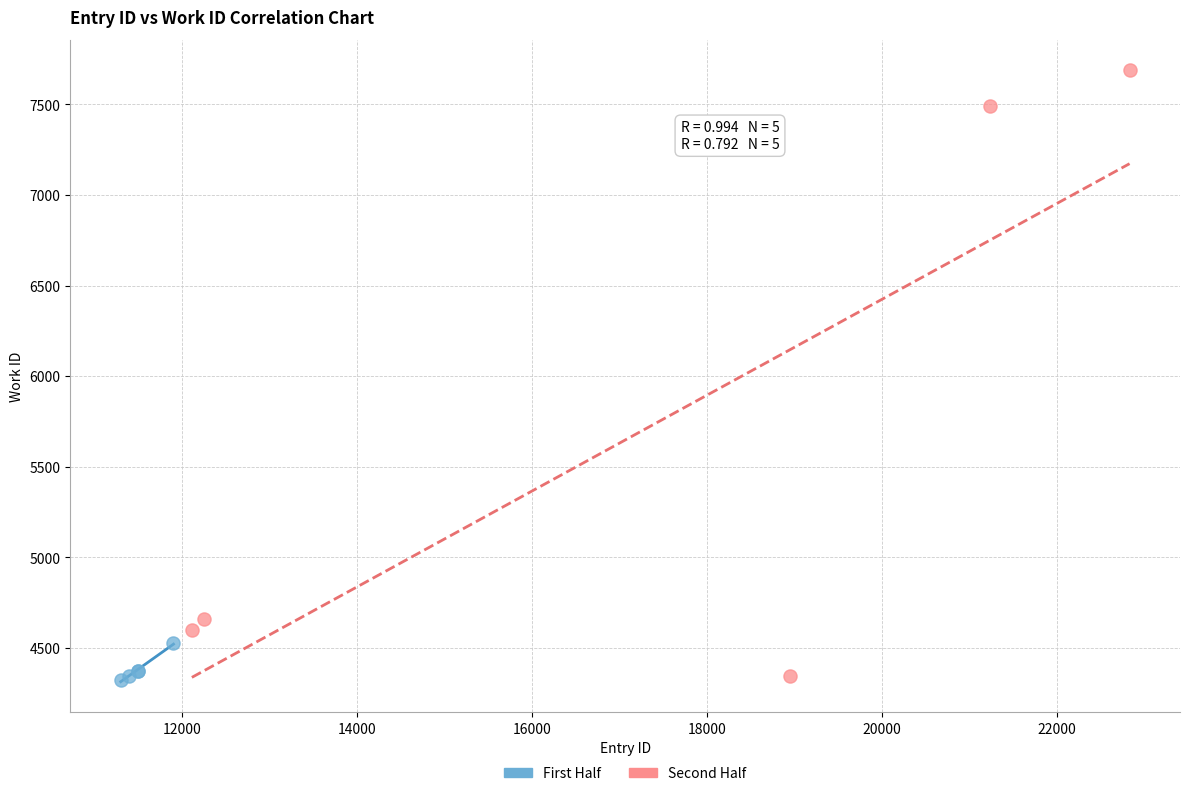

What are all the series names shown in the legend?

First Half, Second Half